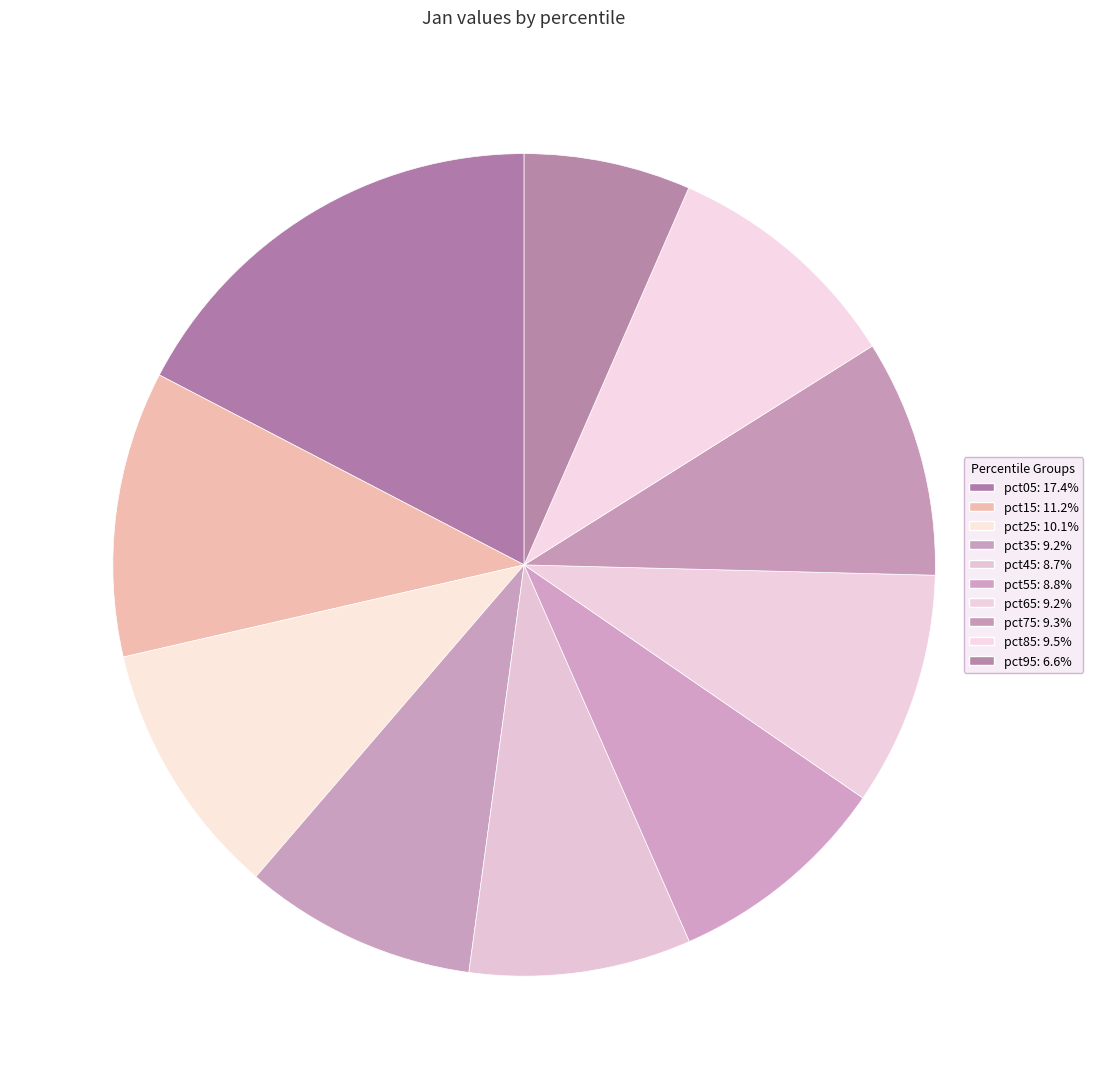

Count the number of slices in the pie.

10